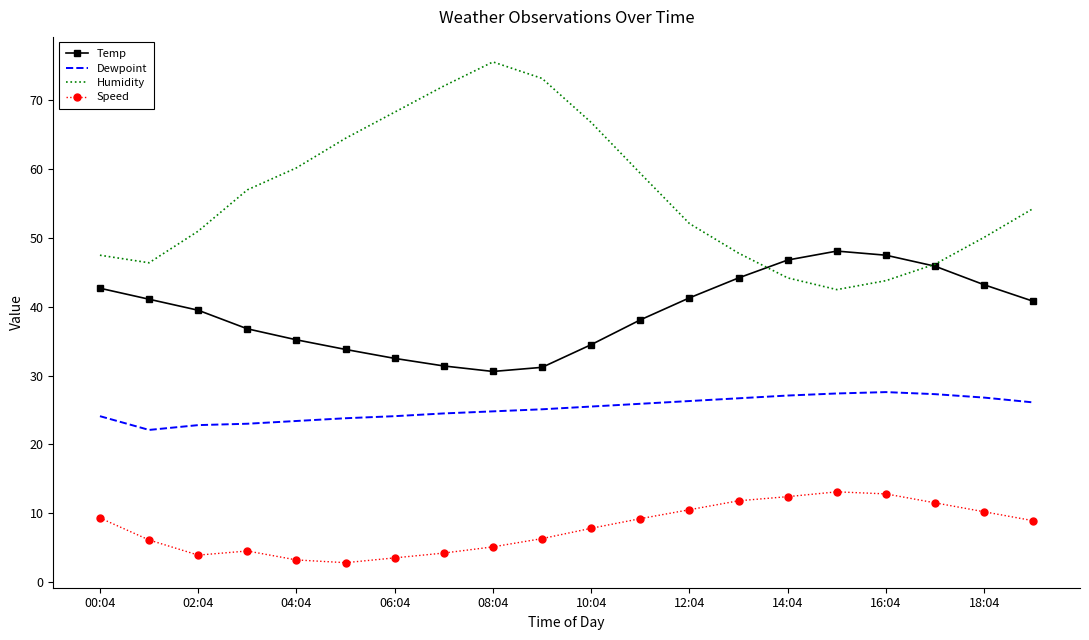

True or false: Humidity and Dewpoint cross at least once.

False